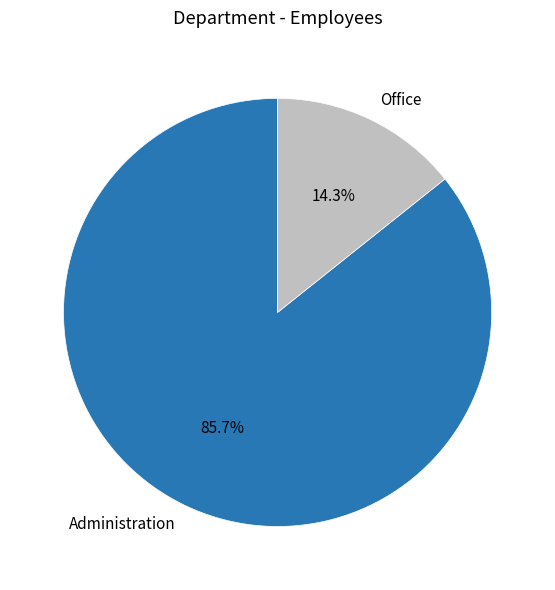

What percentage is NOT represented by Administration?

14.3%